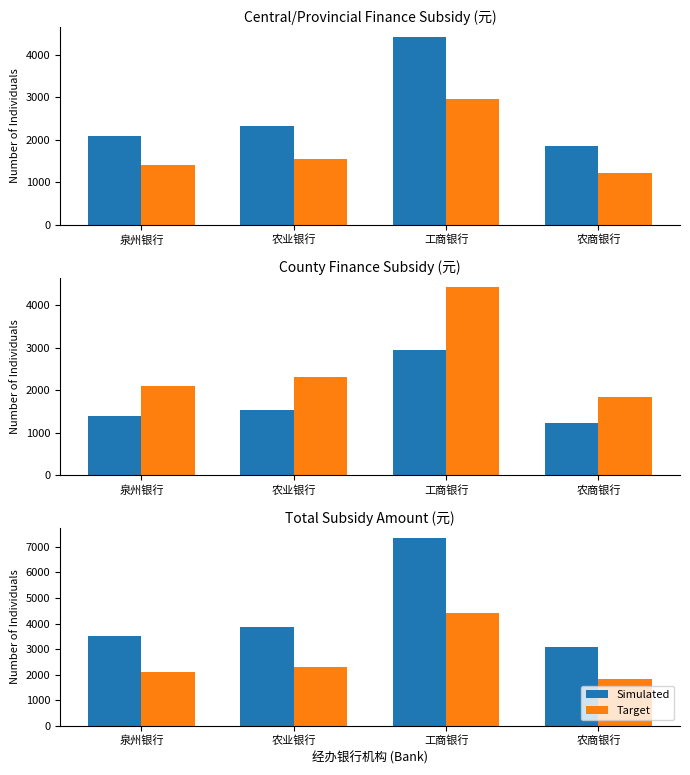

What is the spread (max minus min) of values at 农业银行?

1544.4